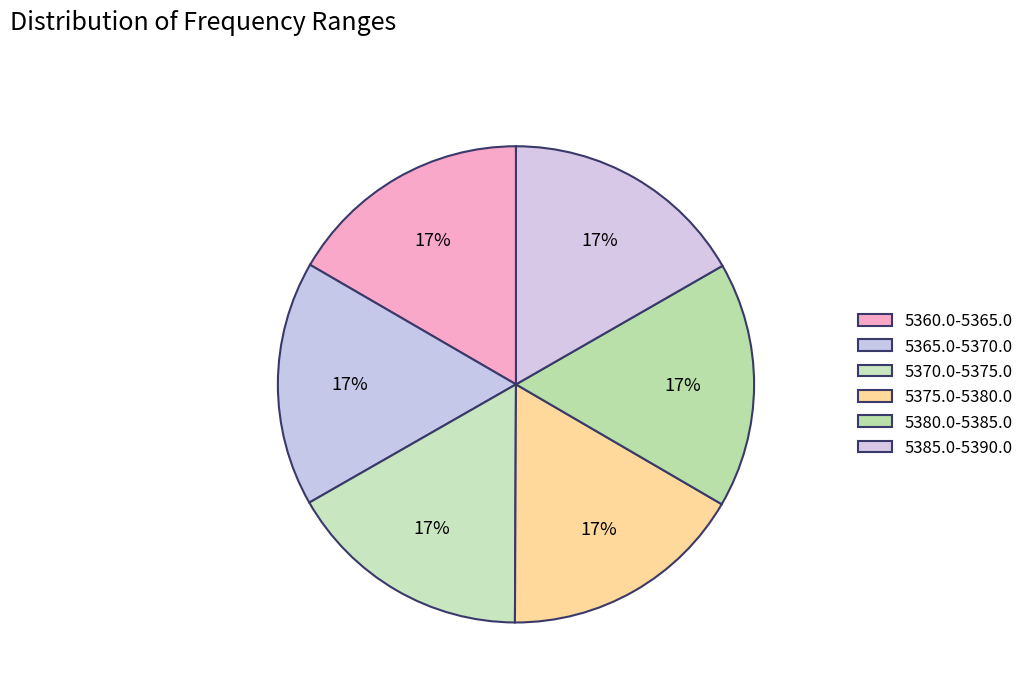

Does 5385.0-5390.0 account for over 50% of the chart?

No